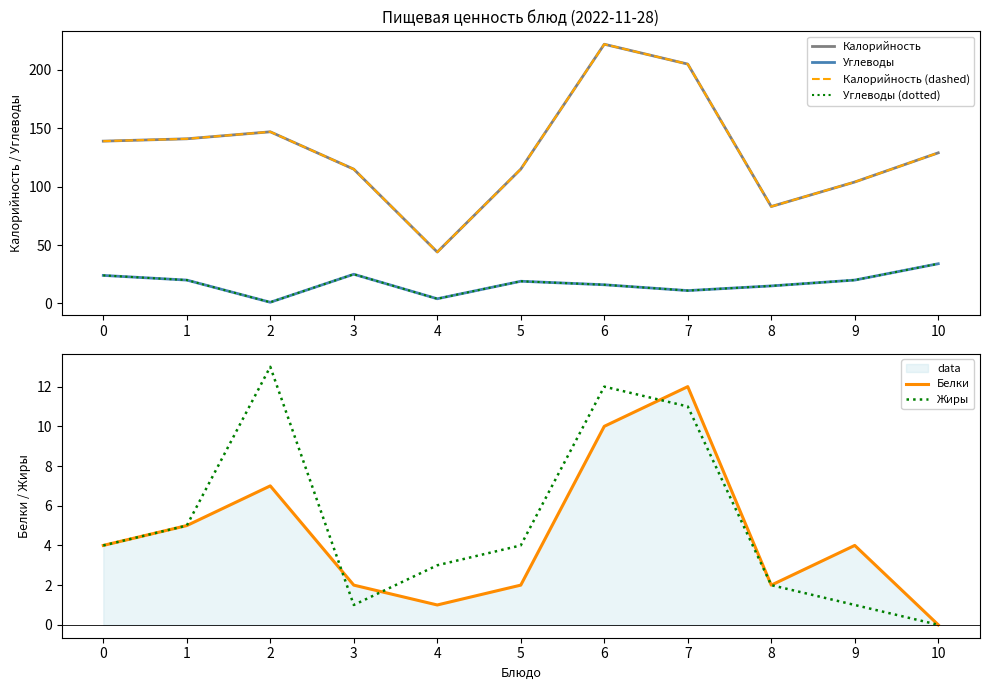

Where is Углеводы nearest to the value 17?

6